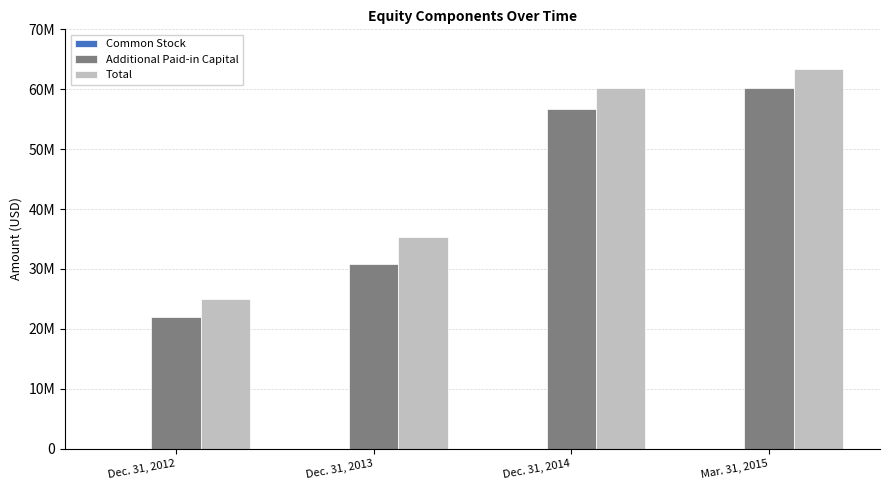

Rank the categories by Additional Paid-in Capital value from lowest to highest.

Dec. 31, 2012, Dec. 31, 2013, Dec. 31, 2014, Mar. 31, 2015